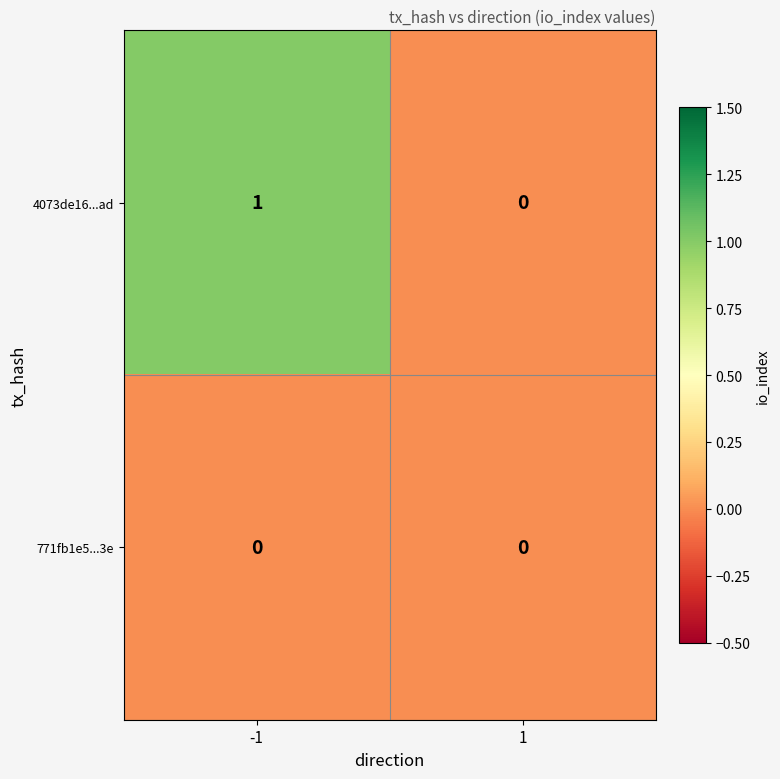

Which series has the largest range (max minus min)?

4073de16...ad